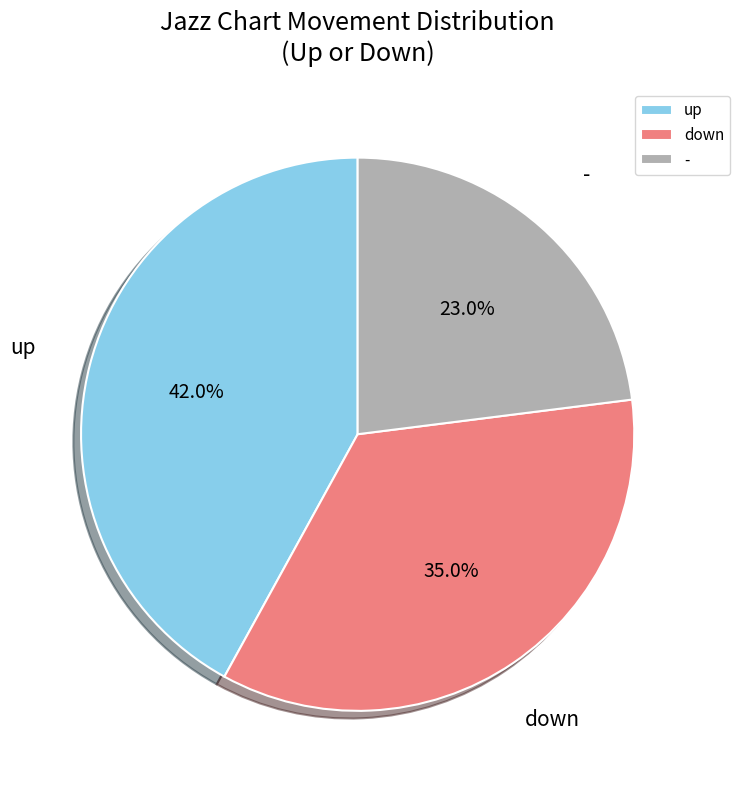

Which slice is the largest?

up